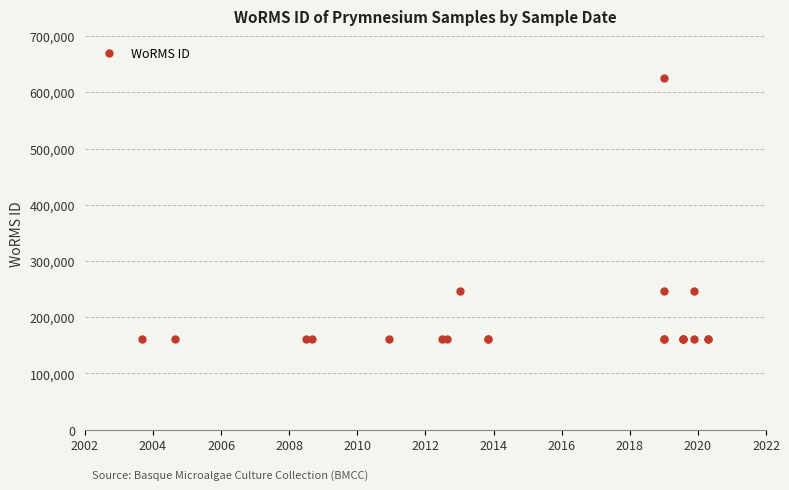

Reading left to right, transcribe all the data shown in this chart.

160563	160563	160563	160563	160563	160563	160564	246601	160564	160564	624967	246600	160563	160563	160563	160563	160563	160563	246603	160563	160563